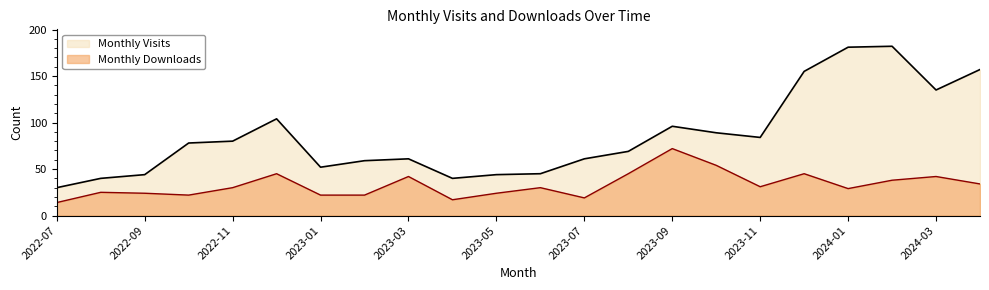

True or false: Monthly Downloads has a value of 14 at 2023-01.

False